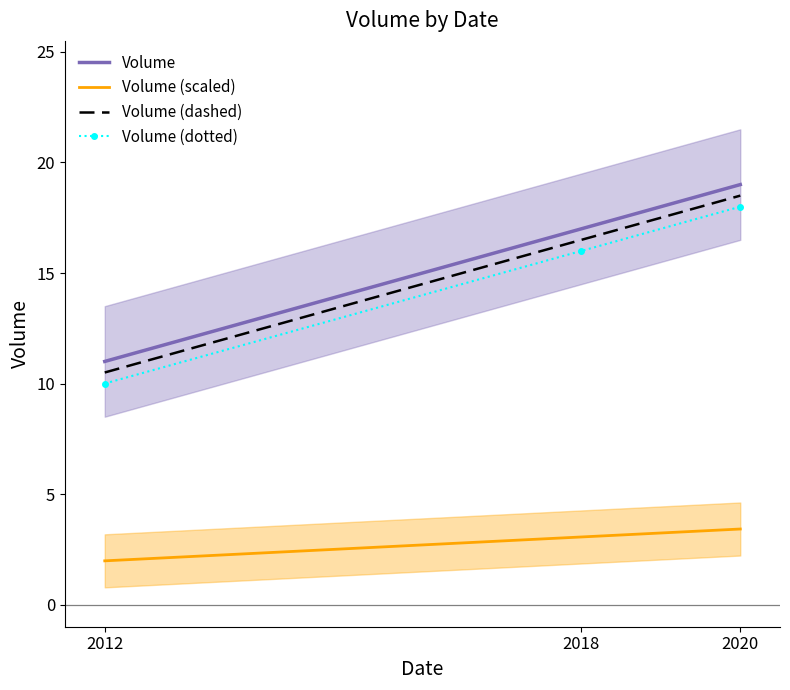

True or false: Volume (dashed) has a value of 18.5 at 2020.

True